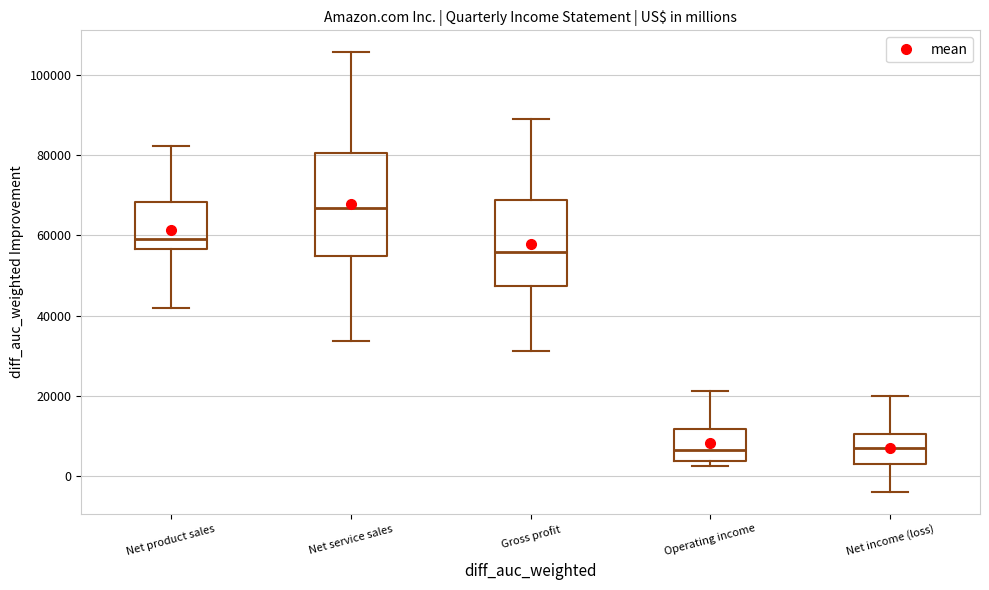

Which box is the tallest, from its lower edge to its upper edge?

Net service sales